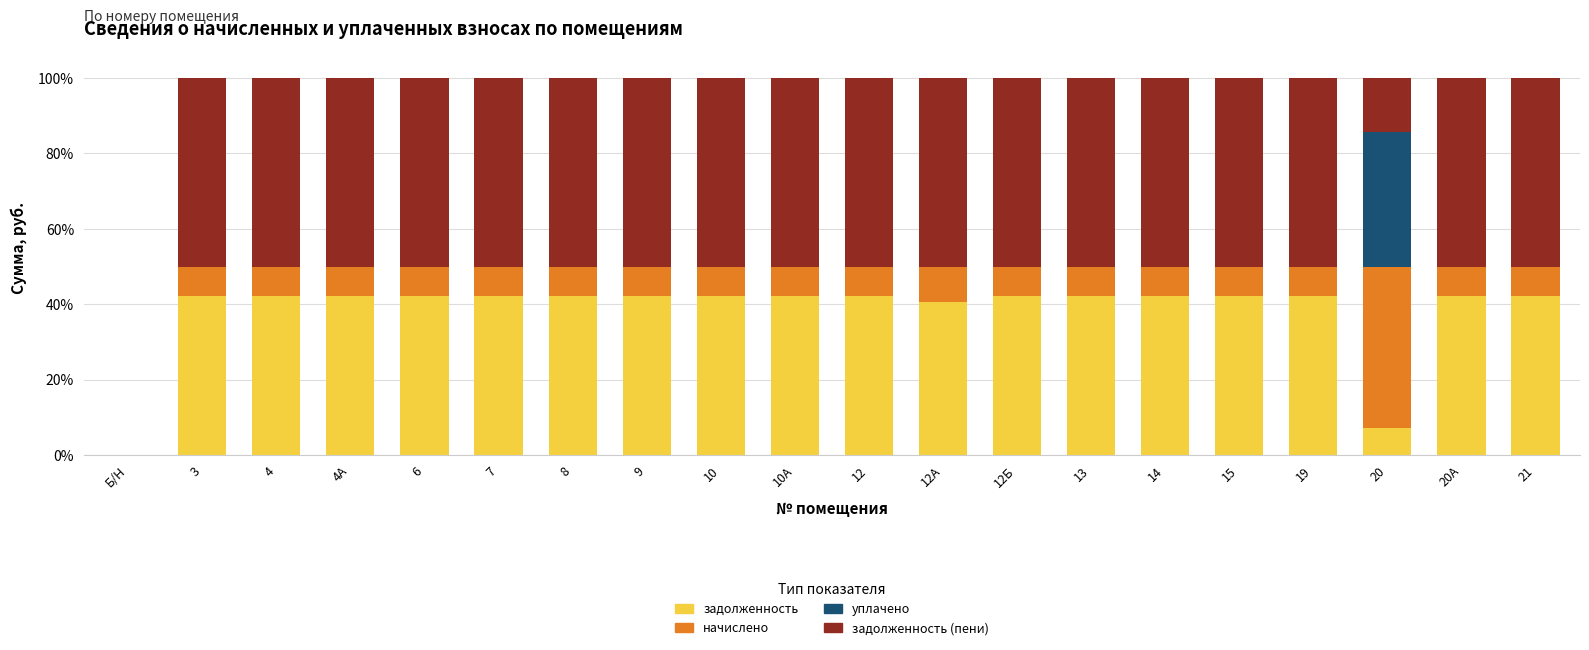

What is the total value across all series at 14?

100.0